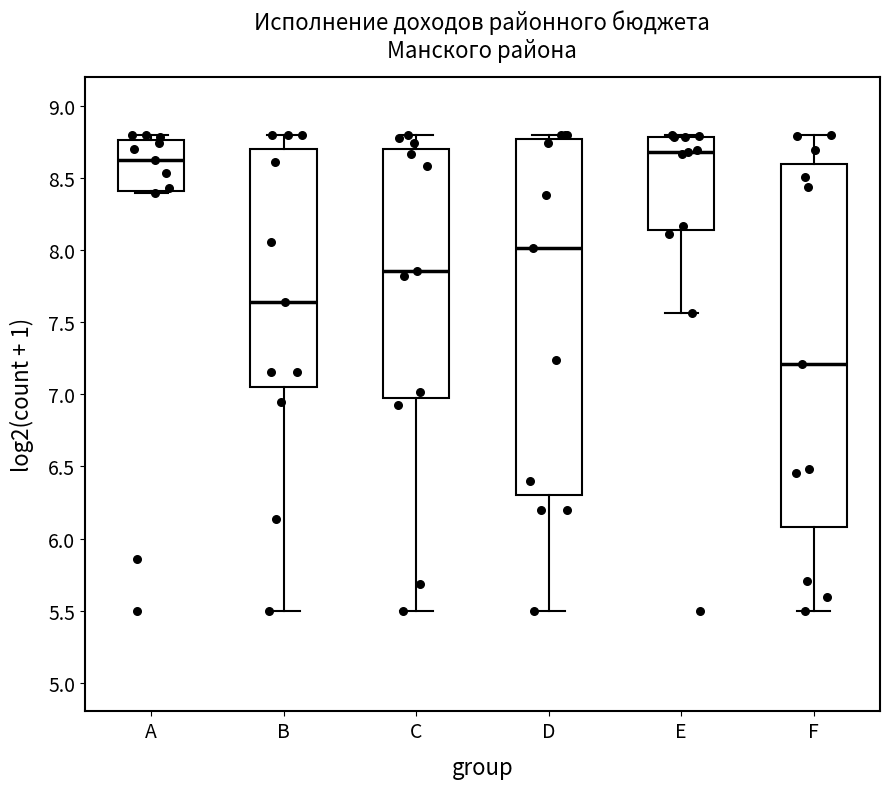

Reading left to right, transcribe this box plot: for each box, give where its median line is, the range the box spans, and where its two whiskers end, as read against the y-axis. The values are not printed on the chart, so give them approximately, as read against the axis.

A: median 8.65, box 8.40 to 8.75, whiskers 8.40 (just below the box's lower edge) to 8.80
B: median 7.65, box 7.05 to 8.70, whiskers 5.50 to 8.80
C: median 7.85, box 6.95 to 8.70, whiskers 5.50 to 8.80
D: median 8.00, box 6.30 to 8.75, whiskers 5.50 to 8.80
E: median 8.70, box 8.15 to 8.80, whiskers 7.55 to 8.80
F: median 7.20, box 6.10 to 8.60, whiskers 5.50 to 8.80